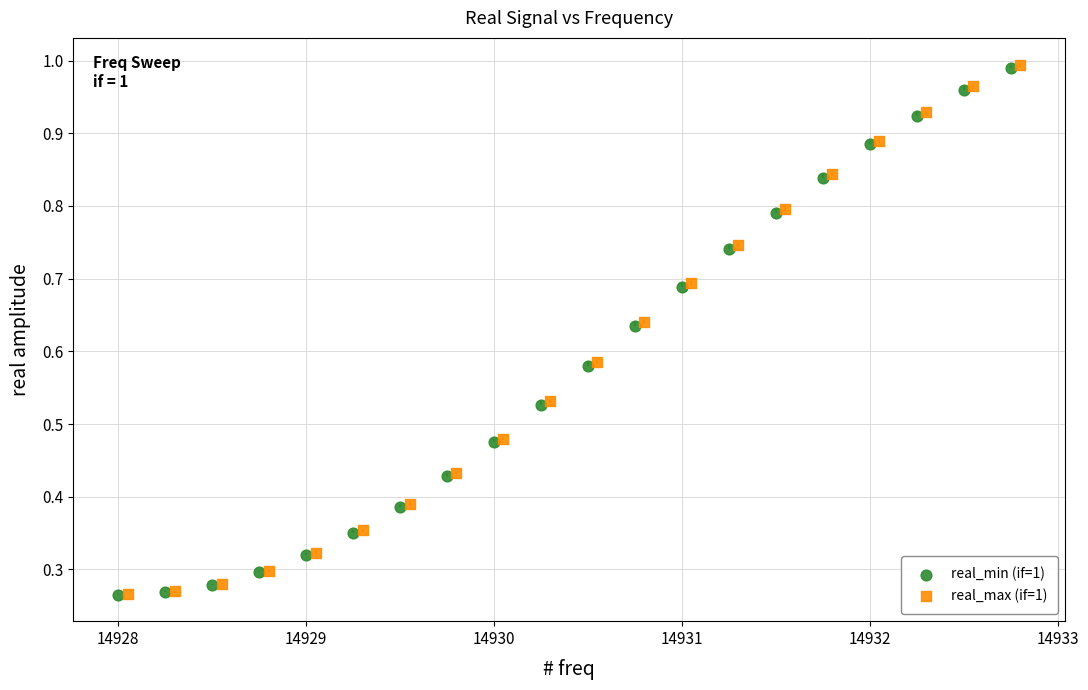

Which series has the widest spread of Y values?

real_max (if=1)